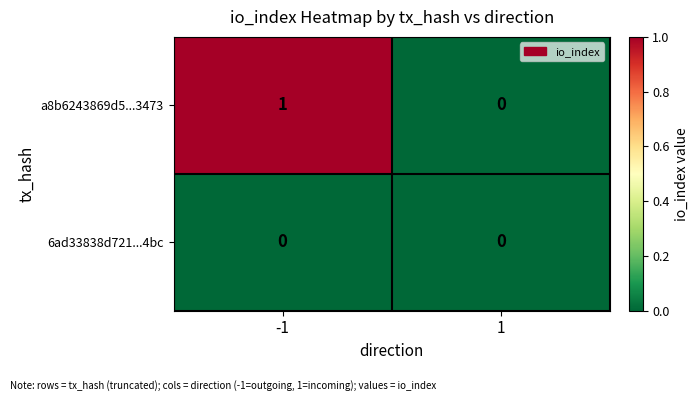

Which series has the largest total across all categories?

a8b6243869d5...3473